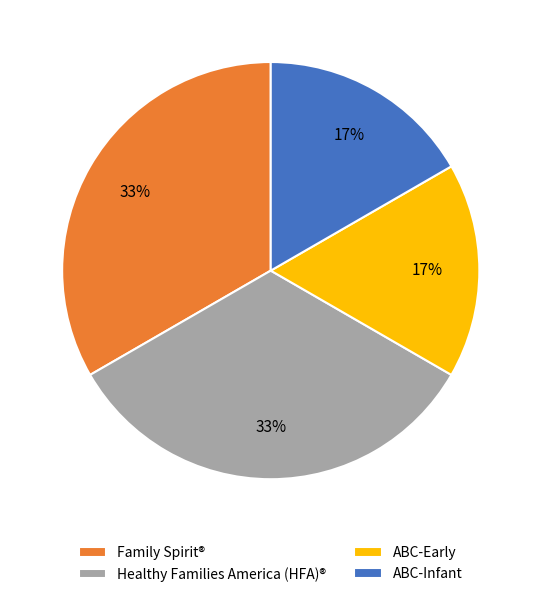

The Healthy Families America (HFA)® slice represents 46% of the pie. True or false?

False